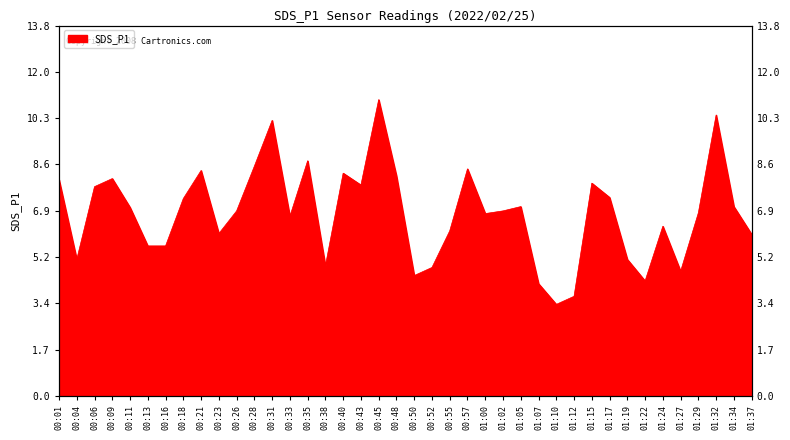

What is the value of the 30th point from the left?

3.7